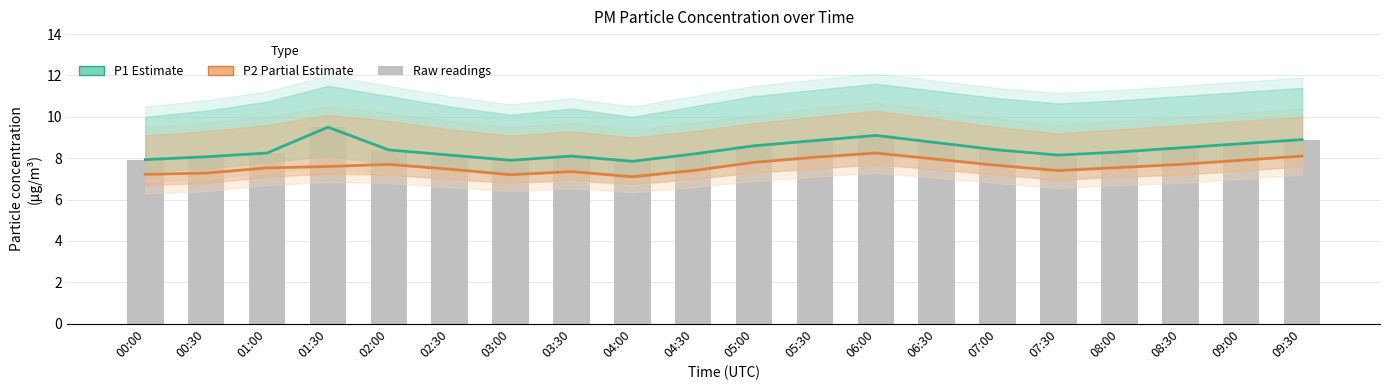

Rank the categories by P1 (Estimate) value from highest to lowest.

01:30, 06:00, 09:30, 05:30, 06:30, 09:00, 05:00, 08:30, 02:00, 07:00, 08:00, 01:00, 04:30, 02:30, 07:30, 03:30, 00:30, 00:00, 03:00, 04:00